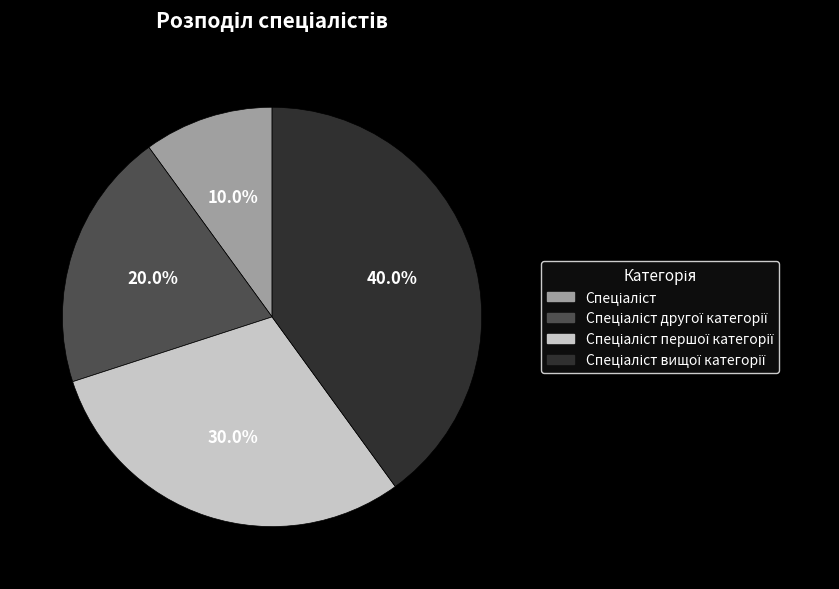

Does any single category account for the majority?

No